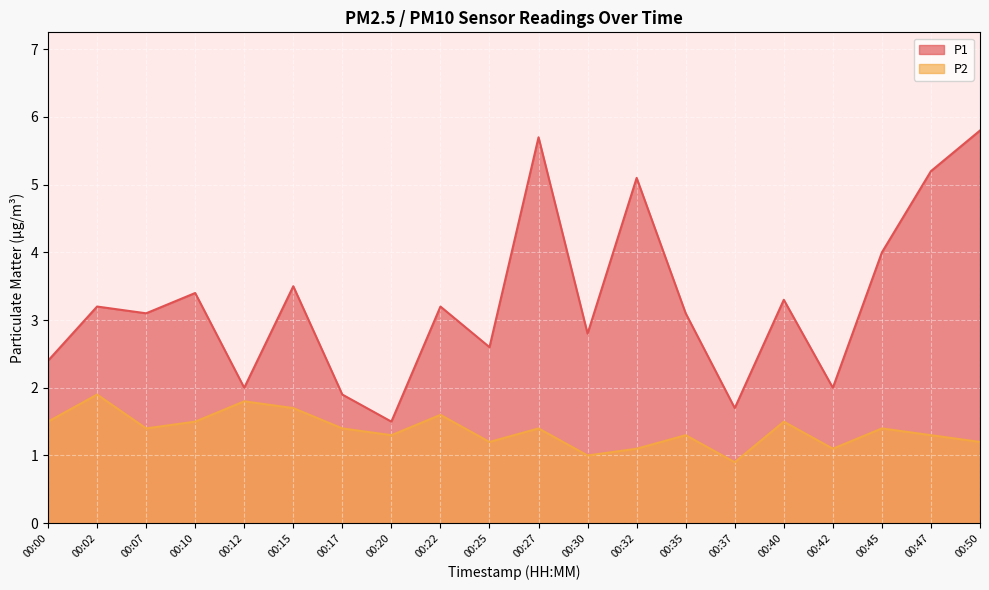

How many values in the P1 series exceed 3?

12